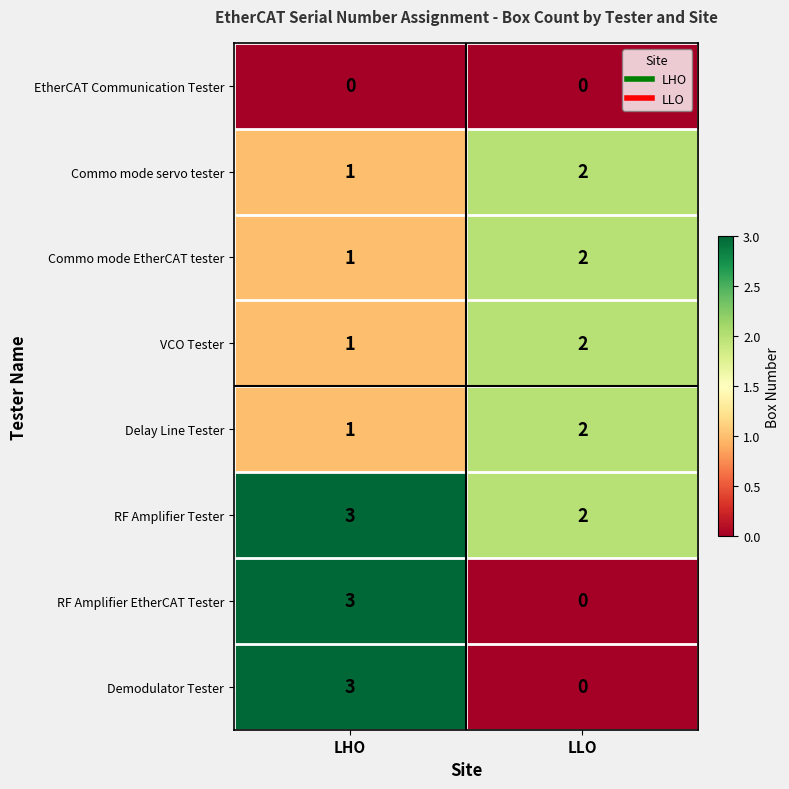

Which series has the largest total across all categories?

RF Amplifier Tester